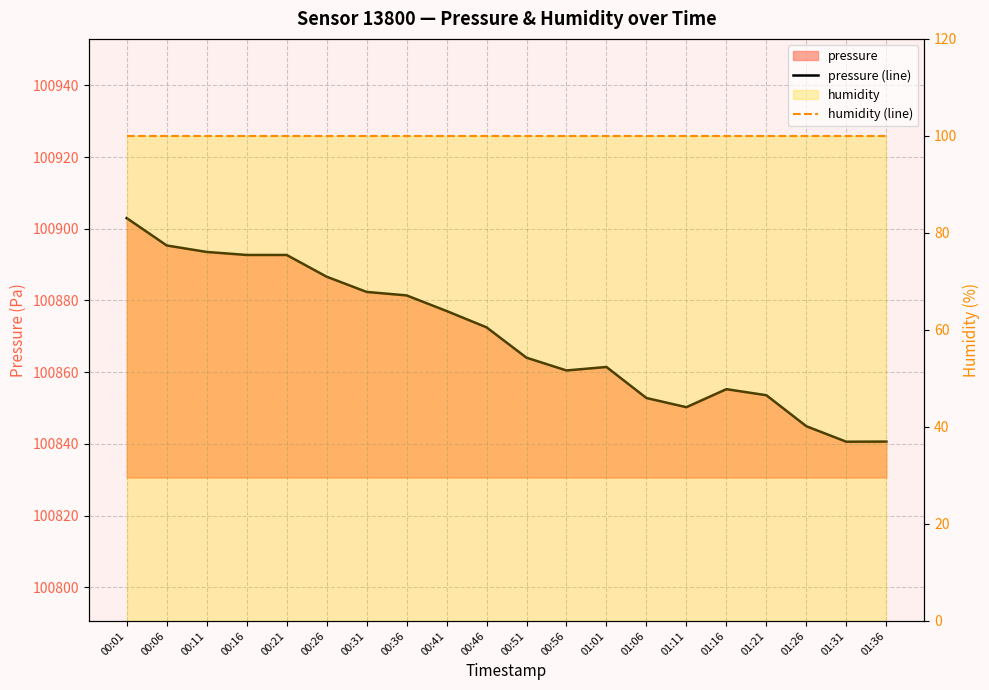

List the series in order of their overall mean, lowest first.

humidity (line), pressure (line)